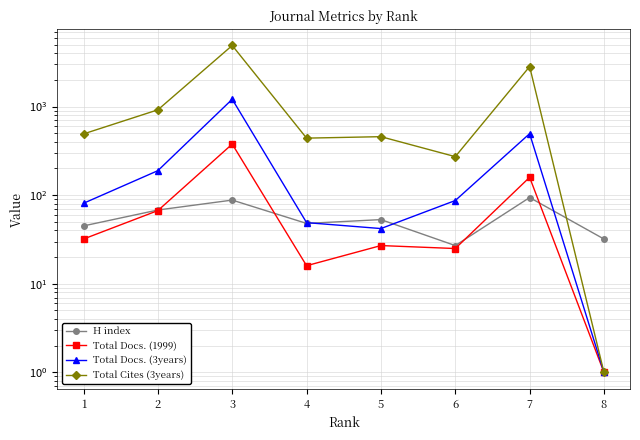

Where is Total Docs. (1999) nearest to the value 189?

7